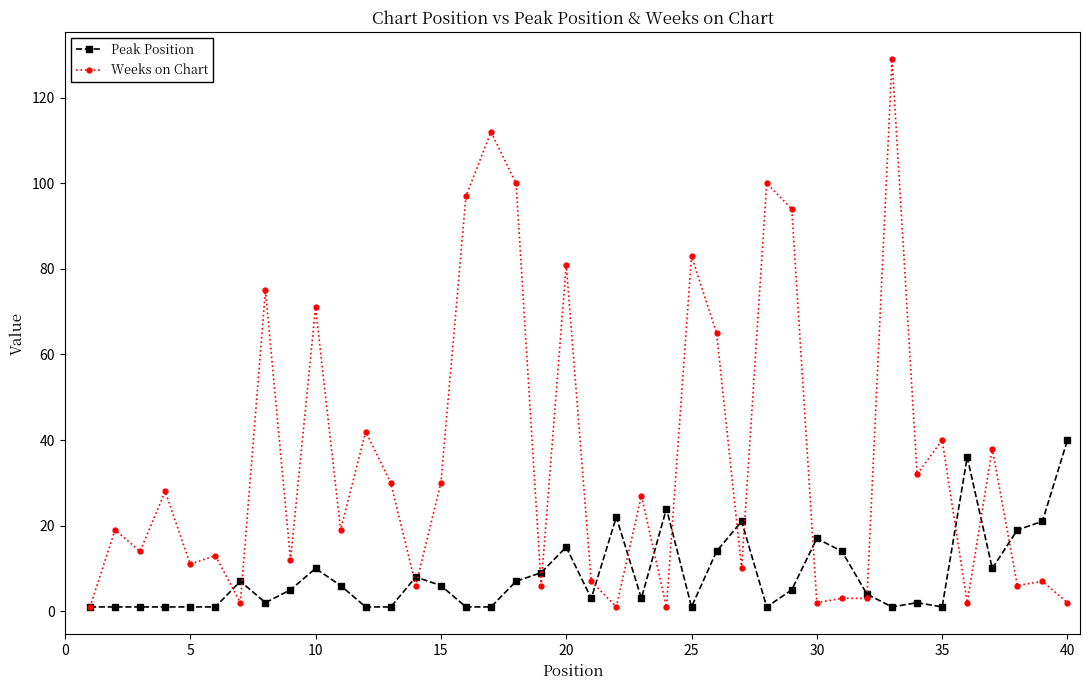

Is this an area chart (filled region under the line)?

No